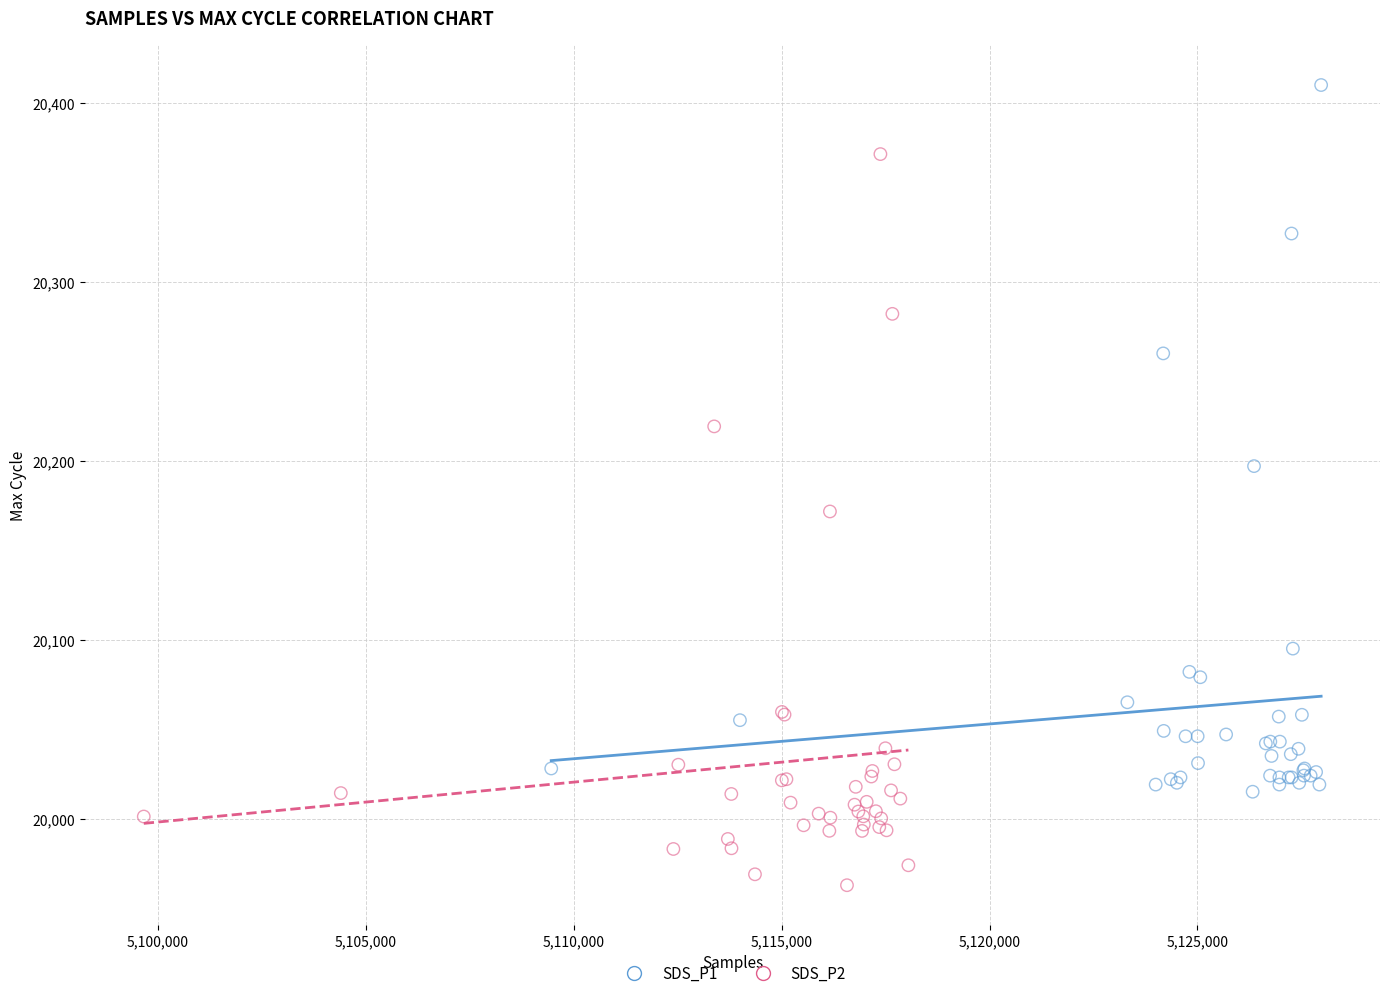

Which series reaches the minimum Y coordinate?

SDS_P2